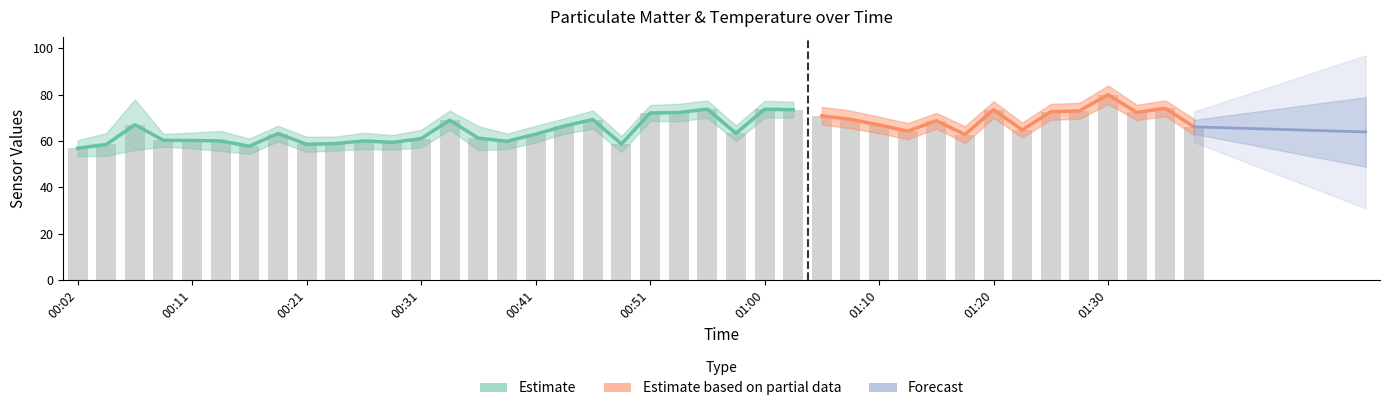

What is the sum of the SDS_P1 values at 00:38 and 00:11?

126.7